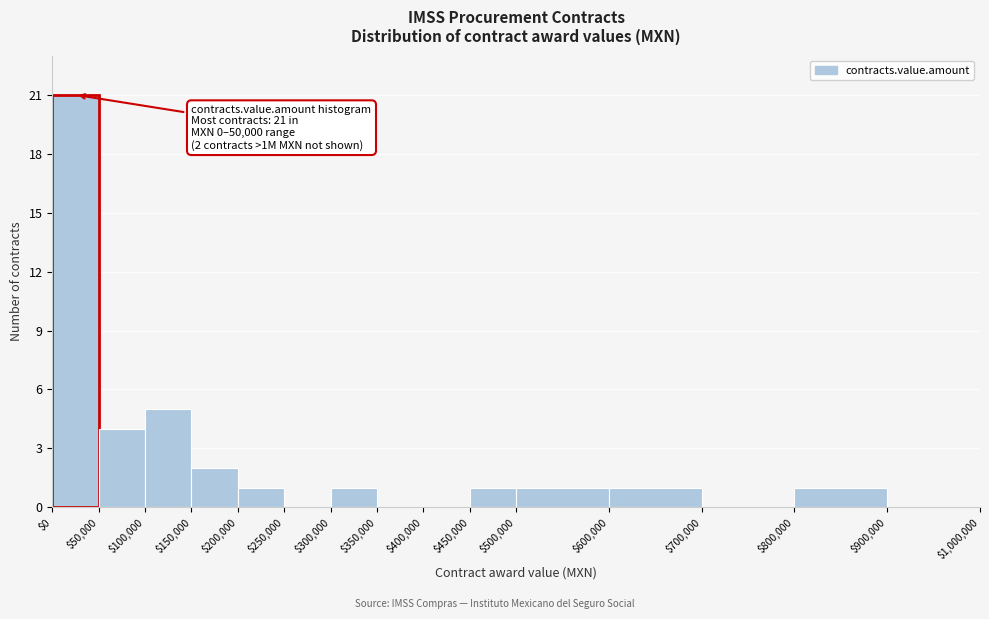

Over which range of the x-axis is the bar tallest?

$0 to $50,000